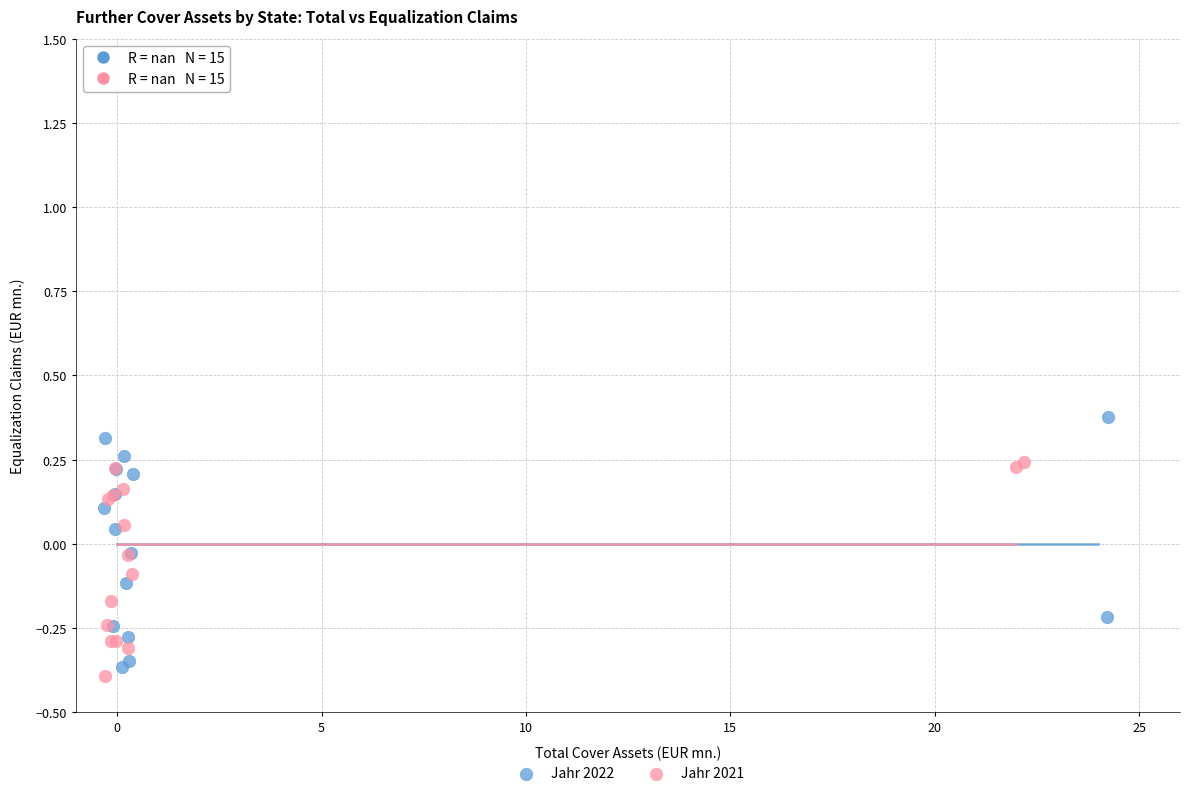

Which series reaches the maximum Y coordinate?

Jahr 2022